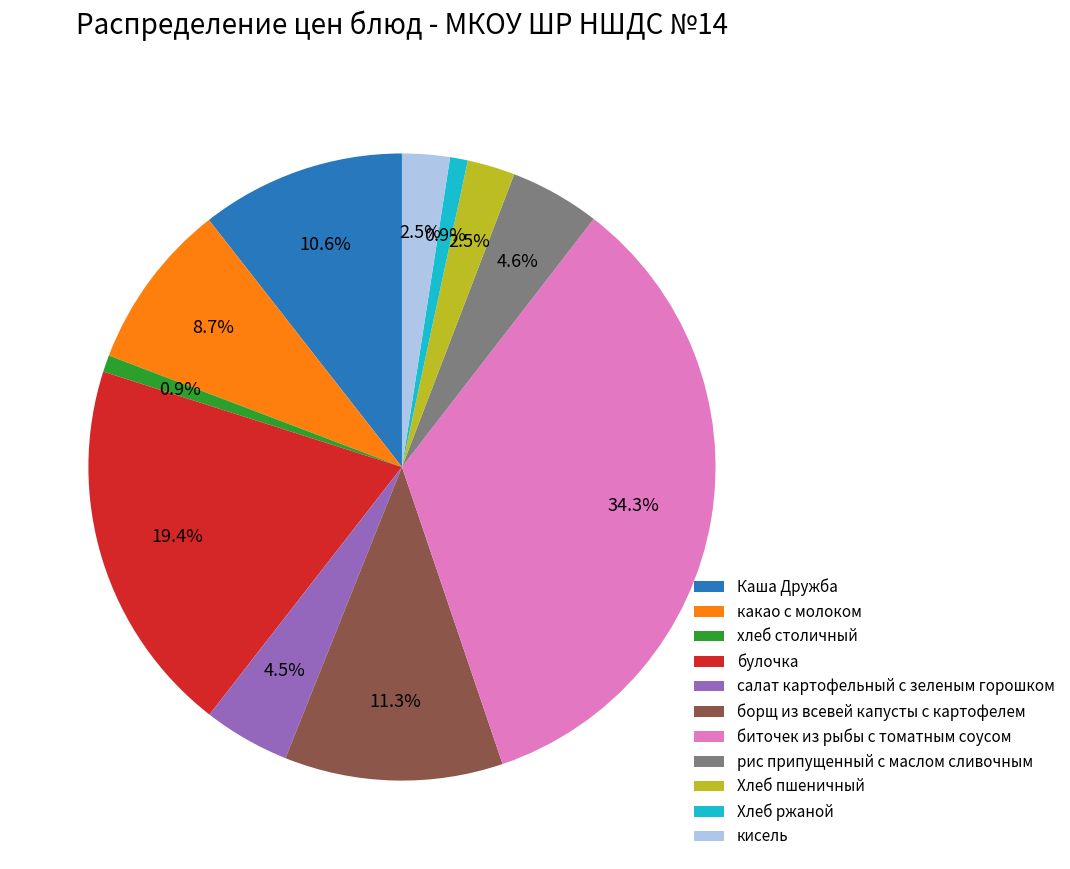

What is the ratio of the value at Каша Дружба to the value at борщ из всевей капусты с картофелем?

0.9